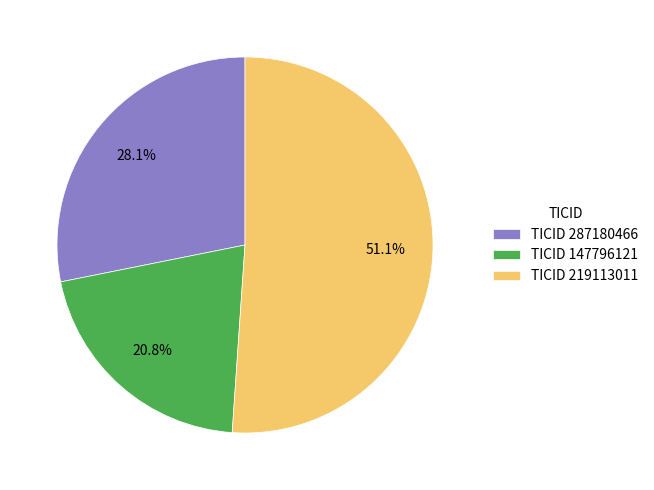

Which has a higher value, TICID 219113011 or TICID 287180466?

TICID 219113011